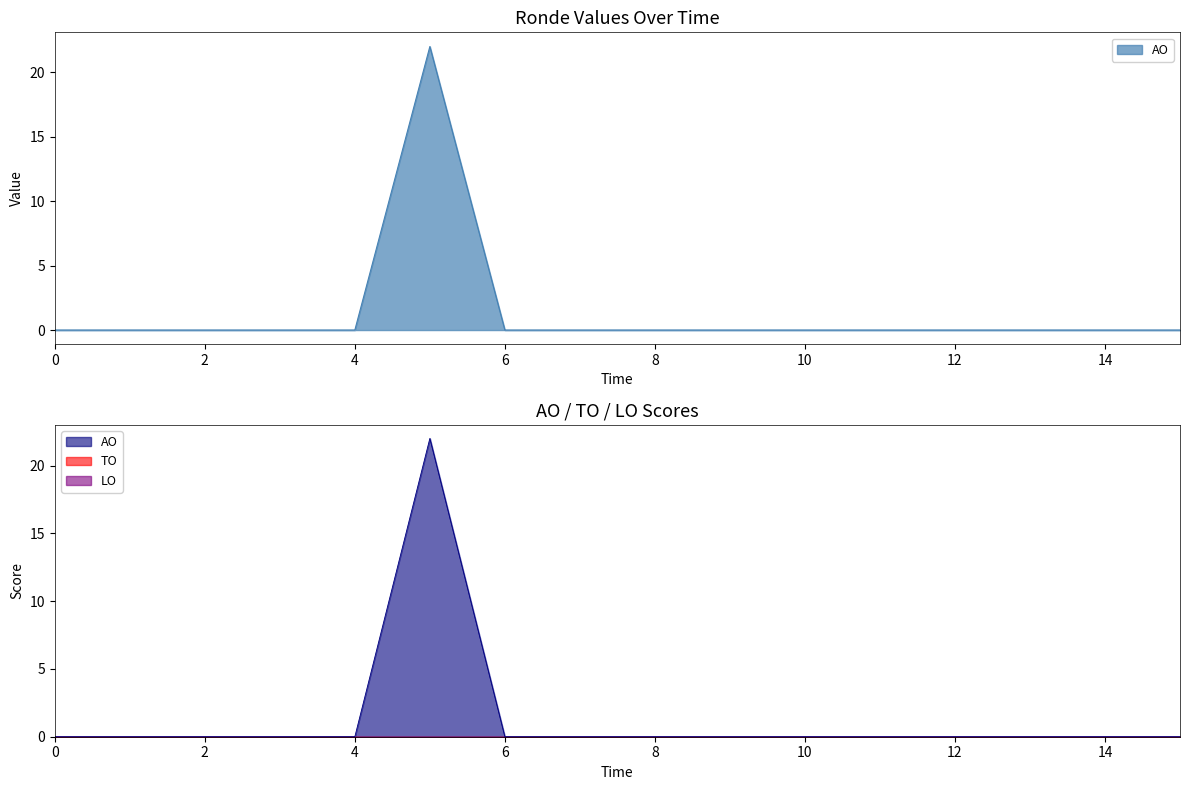

What is the maximum value shown in the chart?

22